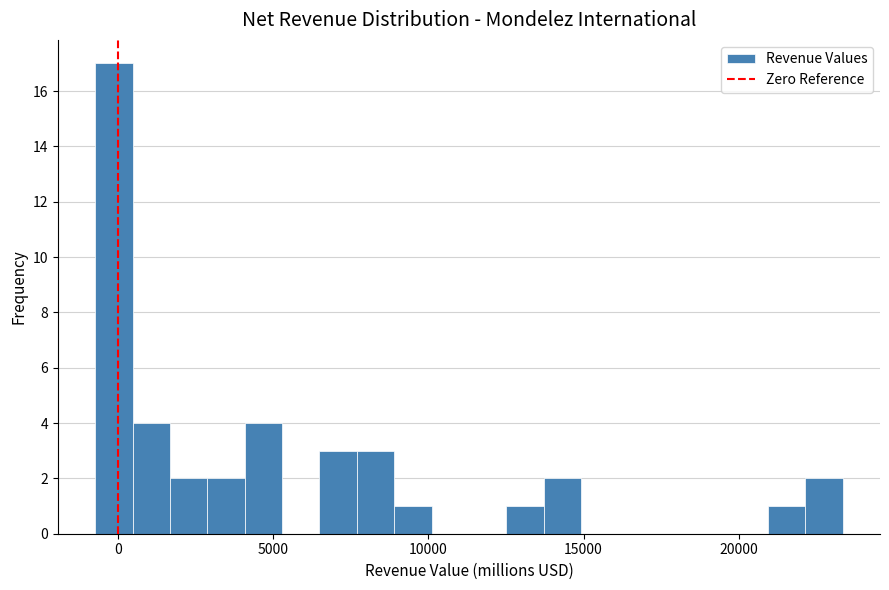

Around what value on the x-axis is the tallest bar? Give the approximate position of its centre, as read against the axis.

0